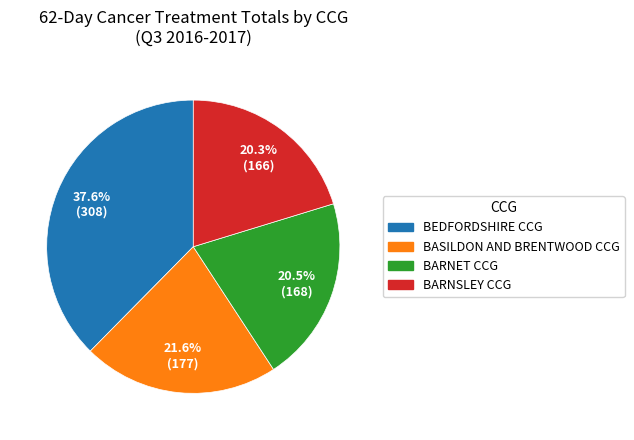

What portion of the pie excludes BARNSLEY CCG?

79.7%